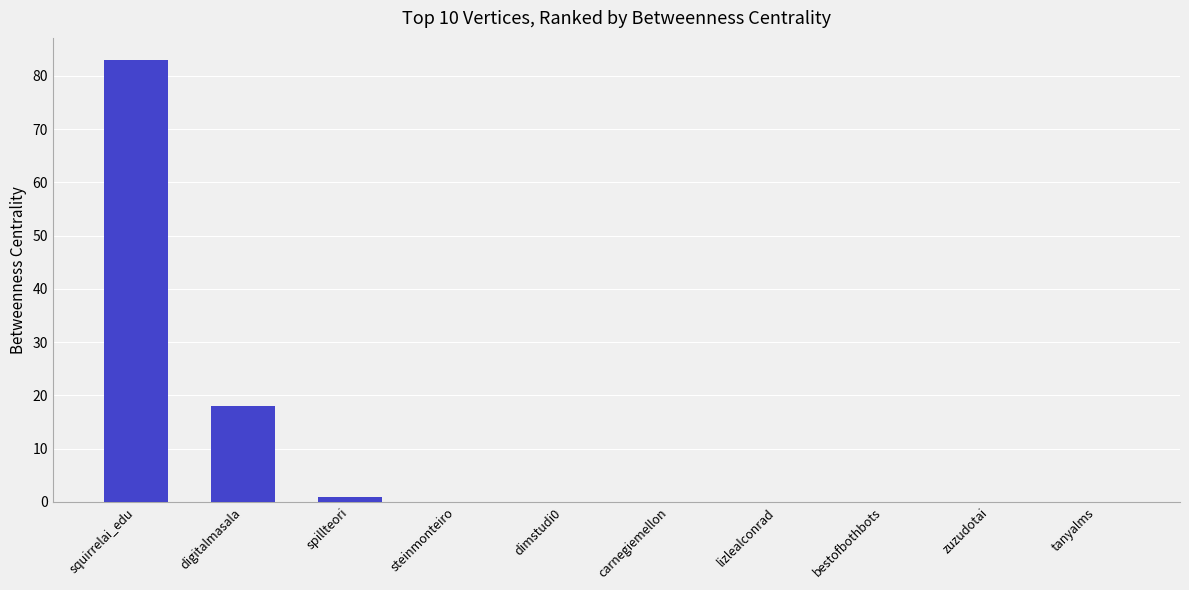

True or false: the data shows 83 at squirrelai_edu.

True